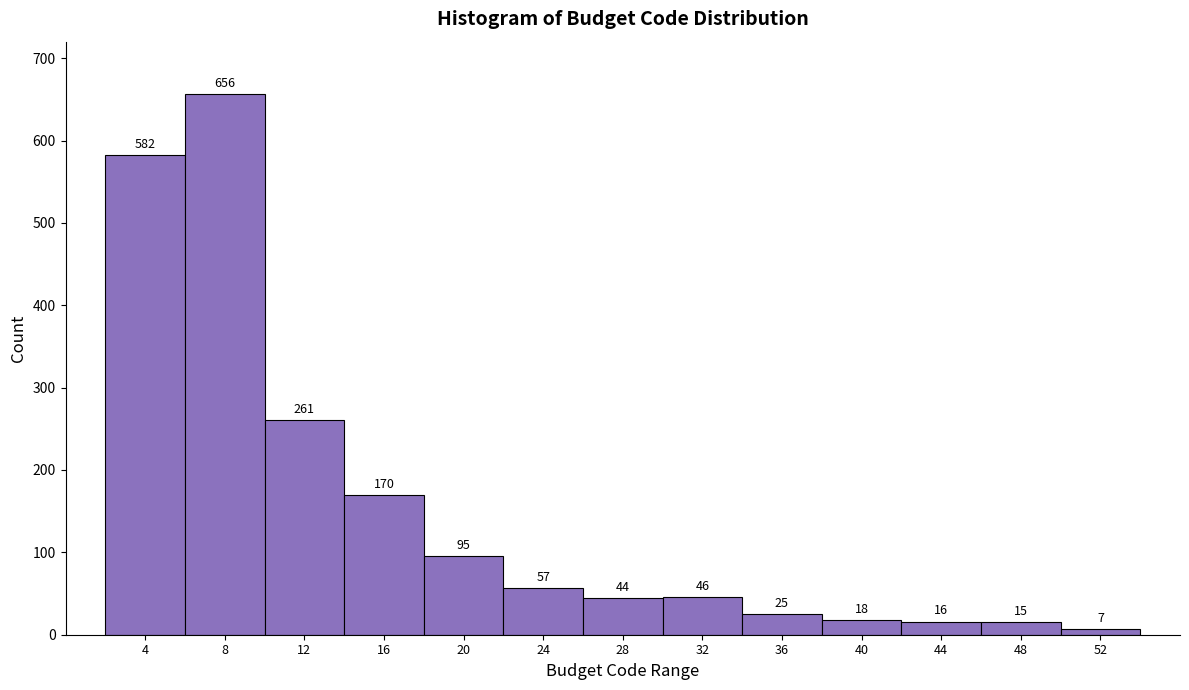

How tall is the bar that spans 2 to 6 on the x-axis?

582